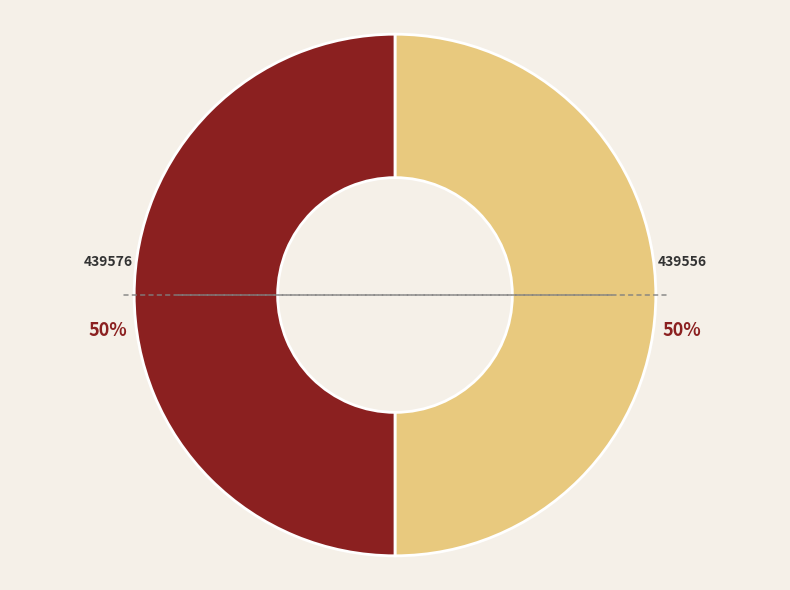

How many segments does this pie chart have?

2